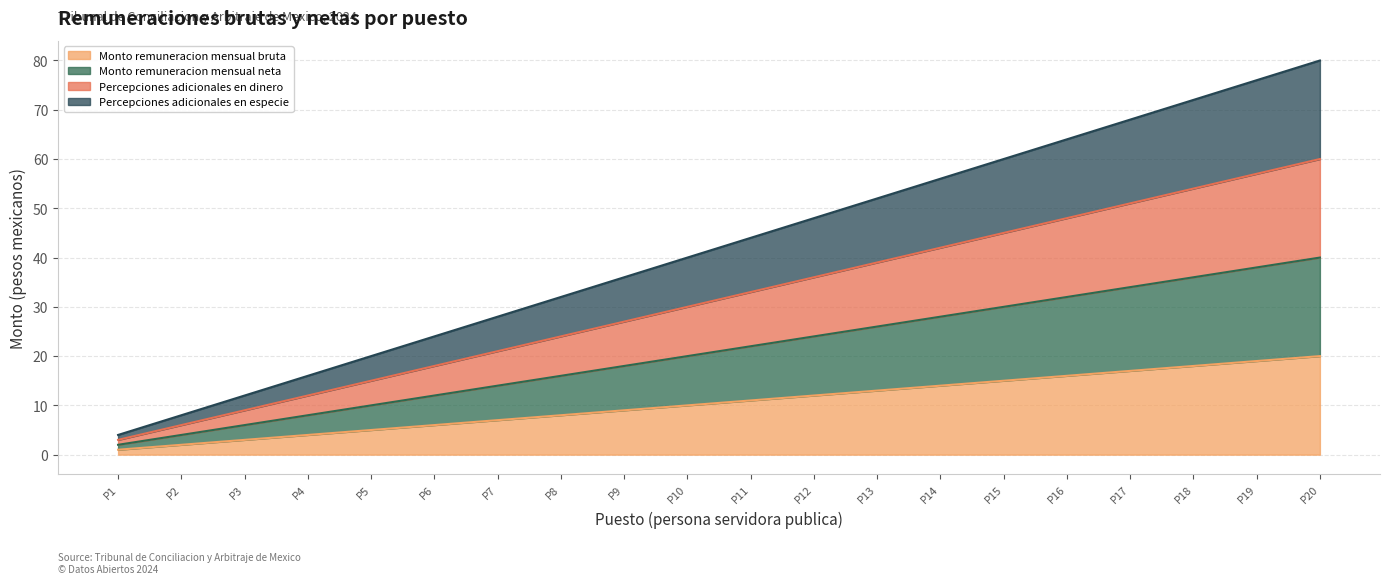

Which series has the widest spread of values?

Percepciones adicionales en especie